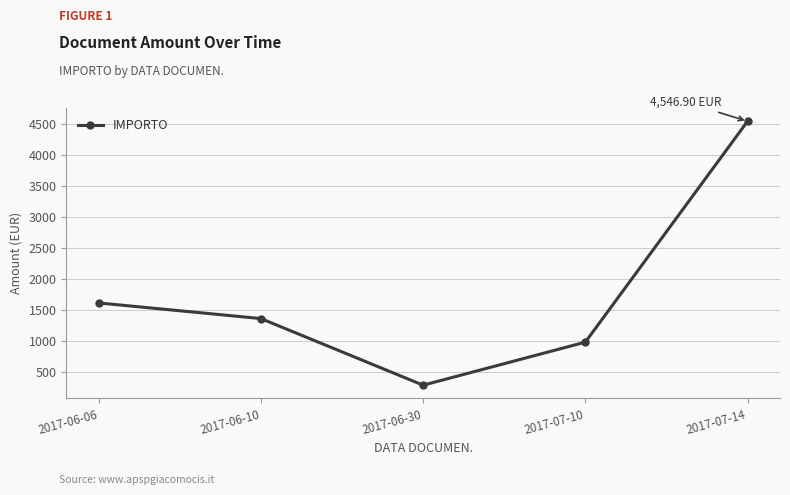

What is the difference between the maximum and minimum values?

4255.3